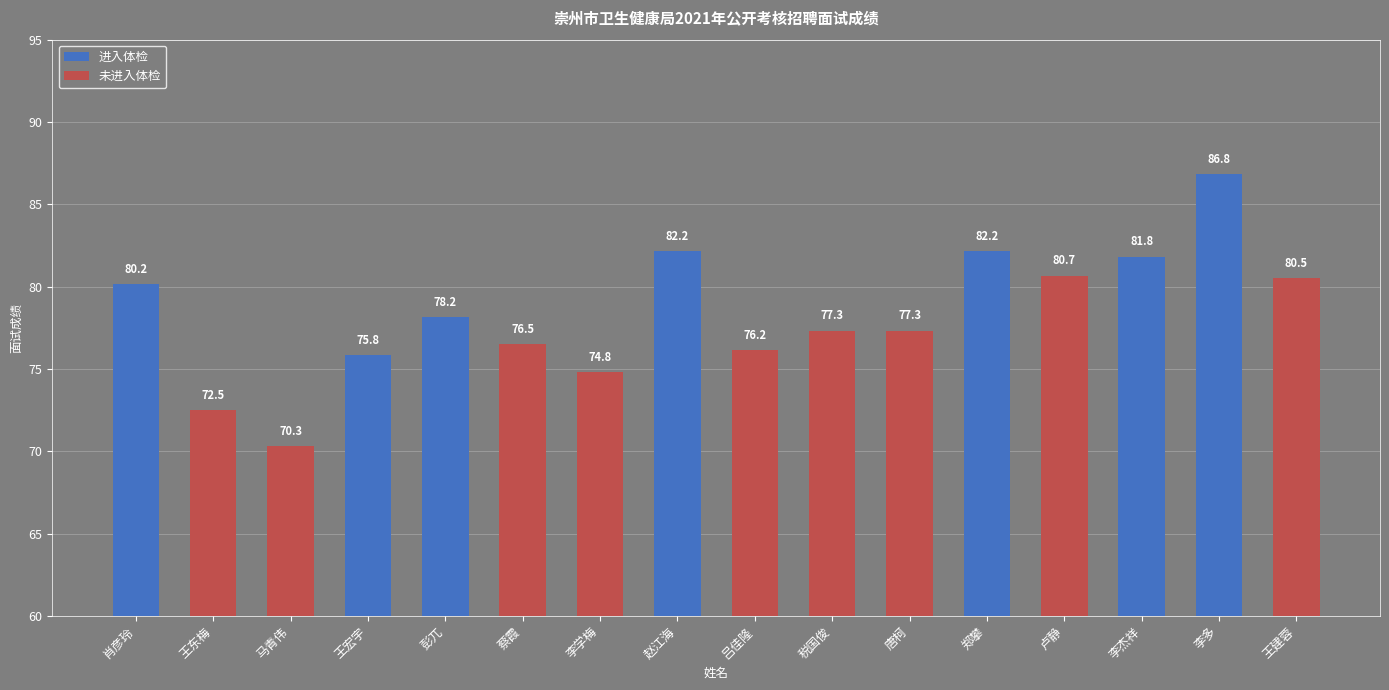

List the labels in order of value, largest first.

李多, 赵江海, 郑攀, 李杰祥, 卢静, 王建蓉, 肖彦玲, 彭兀, 税国俊, 唐柯, 蔡霞, 吕佳隆, 王宏宇, 李学梅, 王东梅, 马青伟